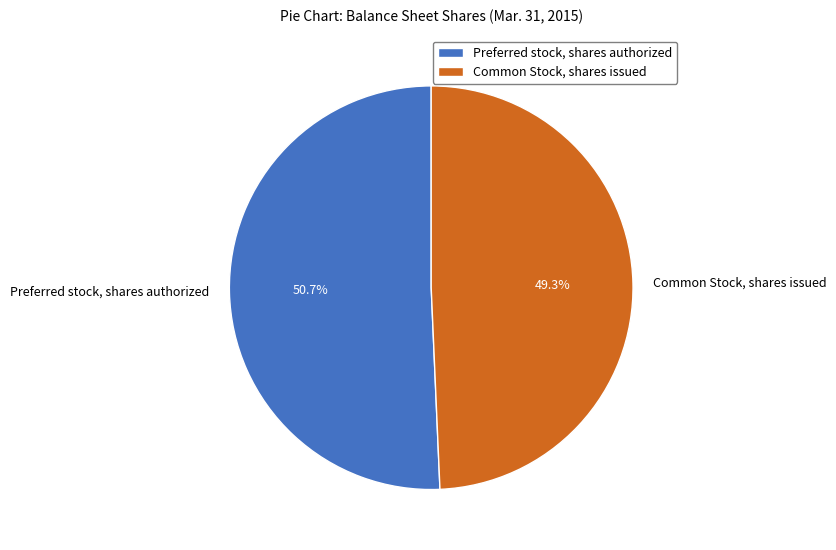

Is it true that Common Stock, shares issued is 64% of the pie?

False